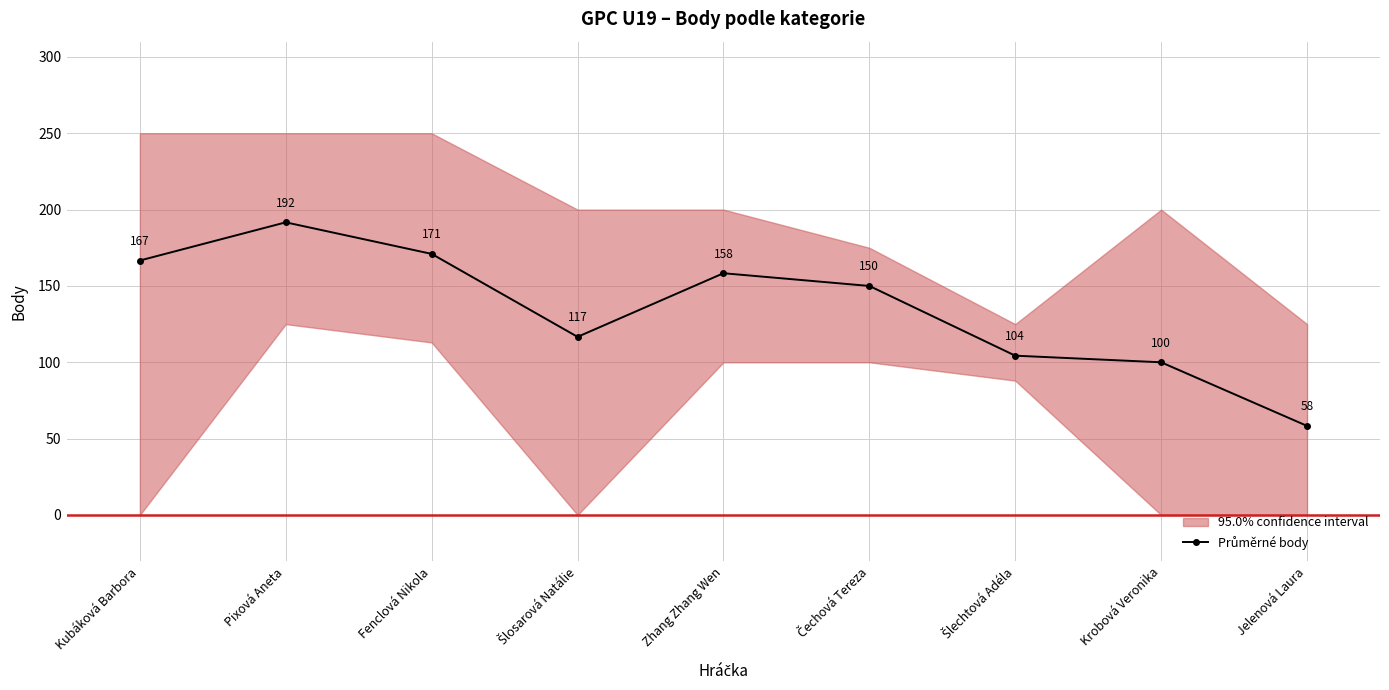

What is the ratio of the value at Čechová Tereza to the value at Fenclová Nikola?

0.9